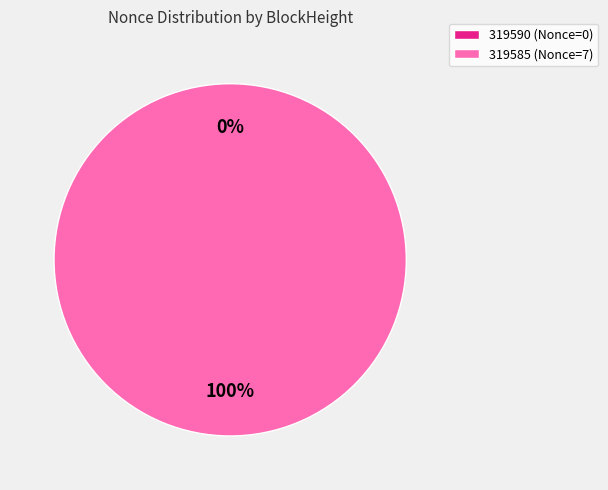

How many slices are in this pie chart?

2